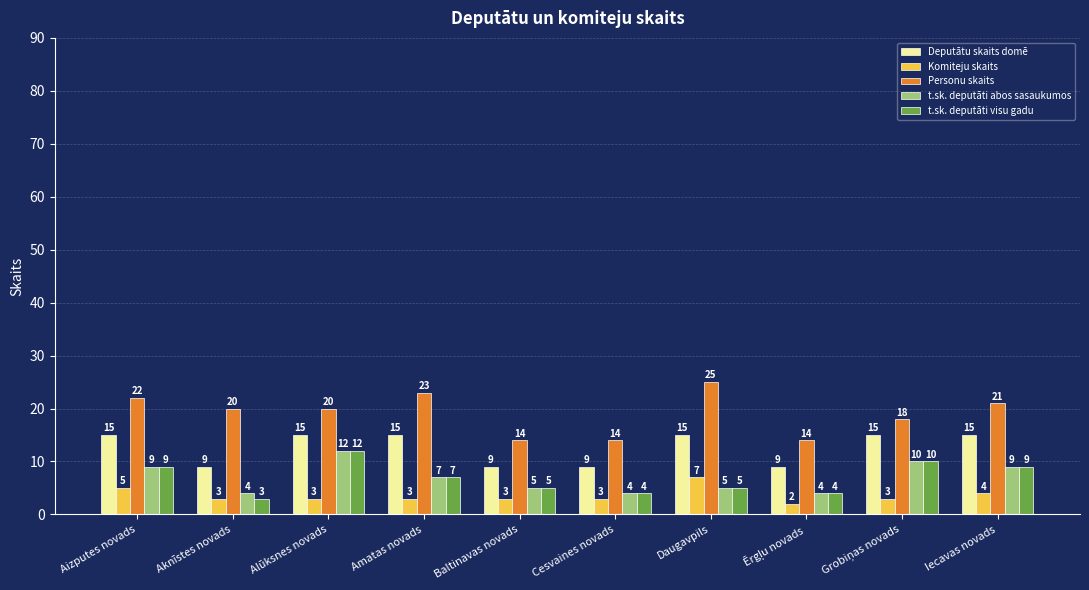

At how many categories does at least one series exceed 8?

10